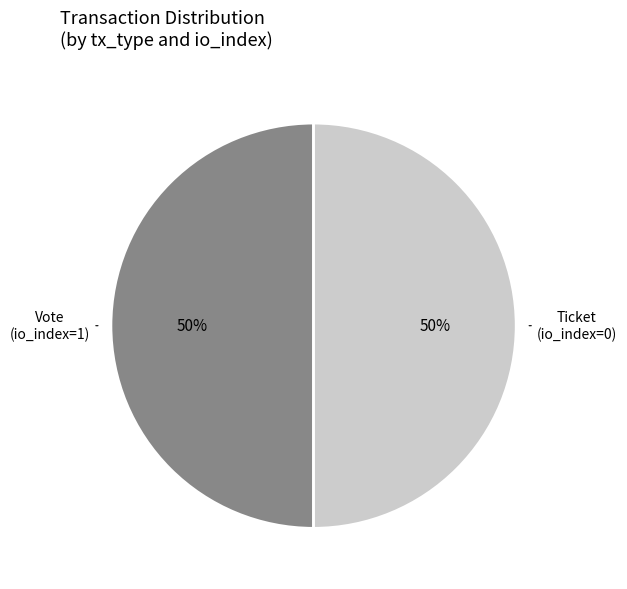

To the nearest percent, what is the difference between the largest and smallest slice percentages?

0%